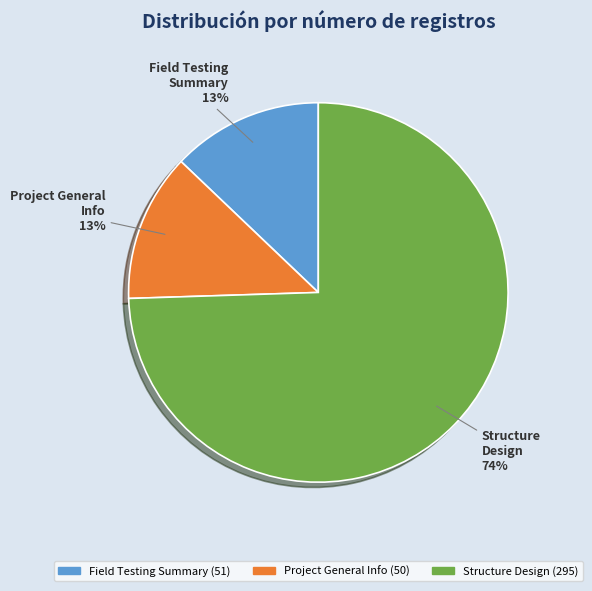

Is Field Testing Summary the majority of the pie?

No